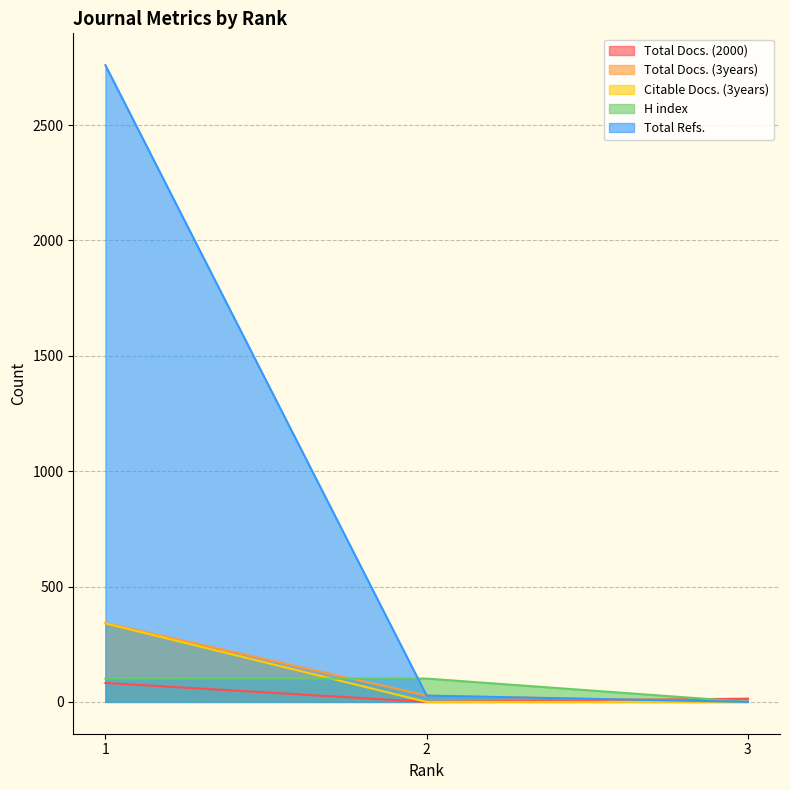

What is the total value across all series at 2?

155